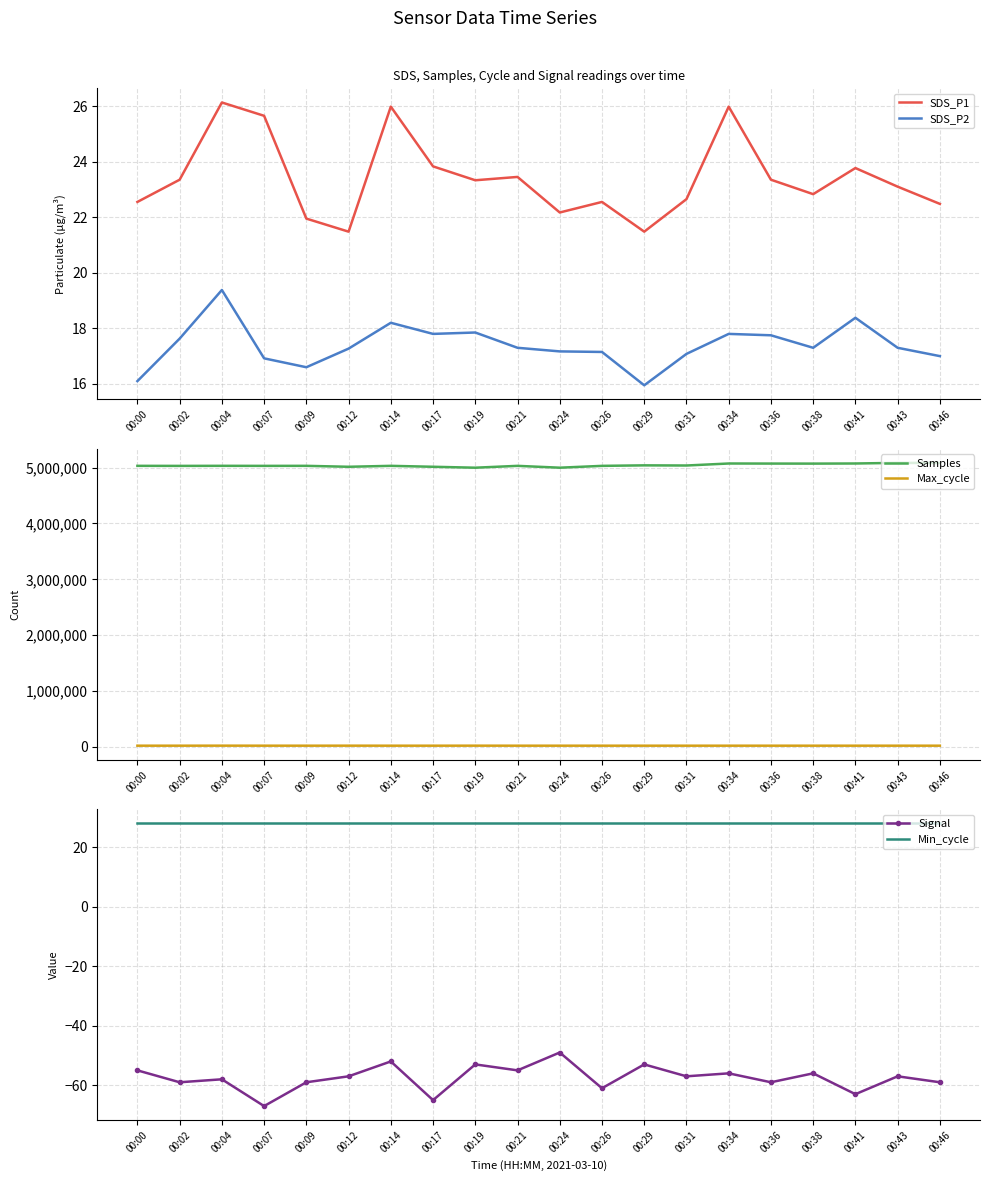

The SDS_P2 series shows 23.8 at 00:31. True or false?

False